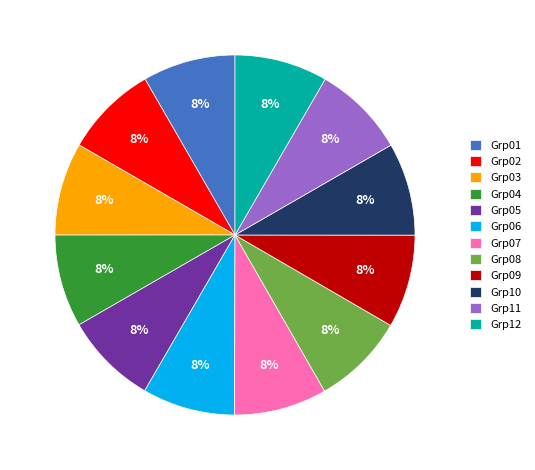

What percentage is the Grp10 slice, to the nearest percent?

8%